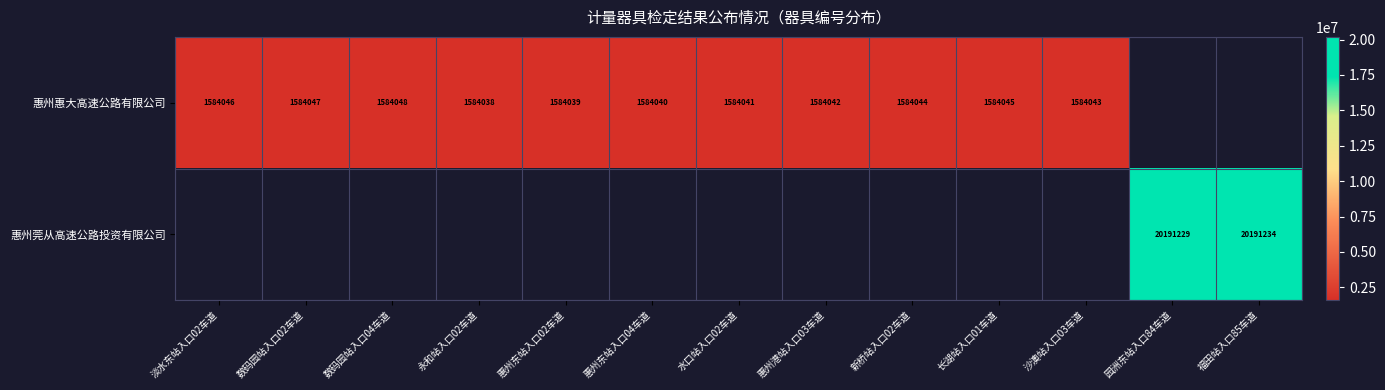

Which label corresponds to the smallest value in the chart?

永和站入口02车道